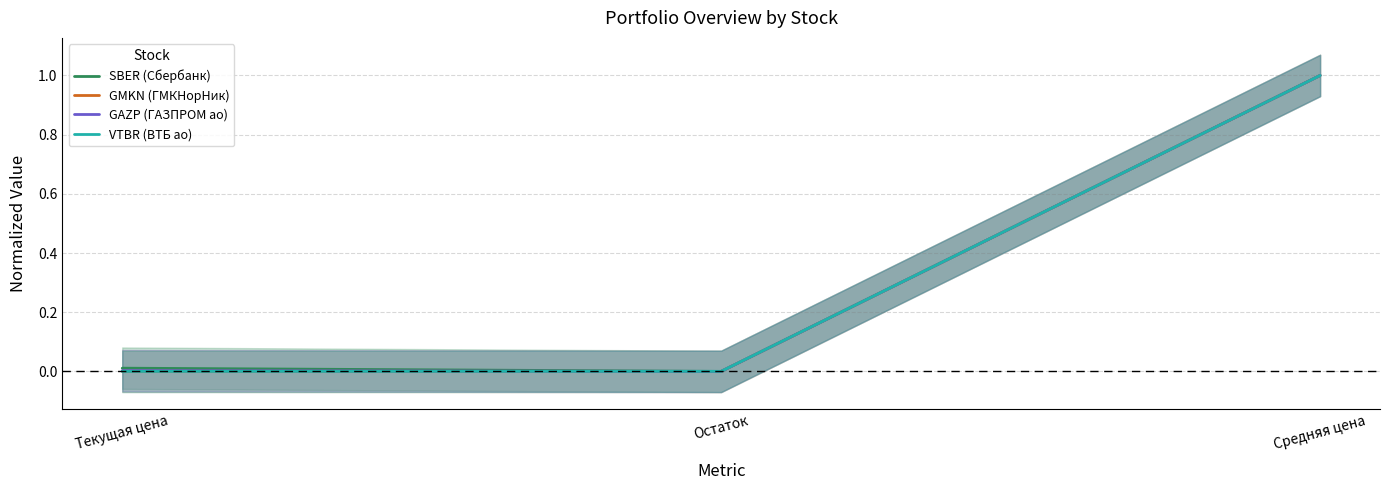

True or false: GMKN (ГМКНорНик) has a value of 1.0 at Средняя цена.

True